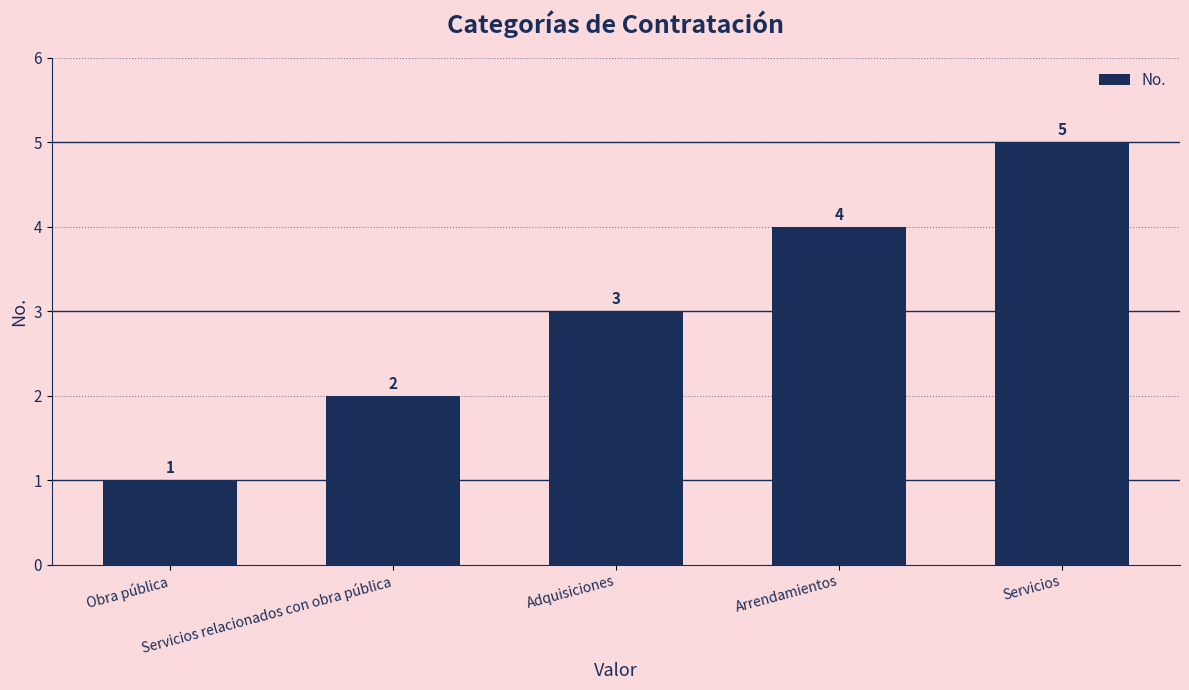

Reading left to right, extract all data points from this chart.

Obra pública=1	Servicios relacionados con obra pública=2	Adquisiciones=3	Arrendamientos=4	Servicios=5